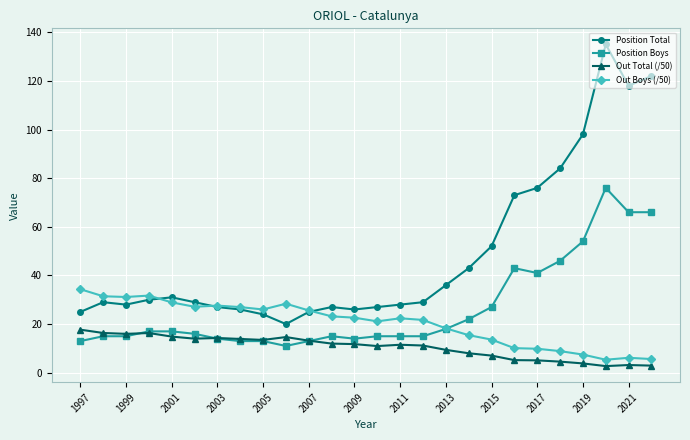

What is the value of the Position Boys point at the 16th from the left?

15.0